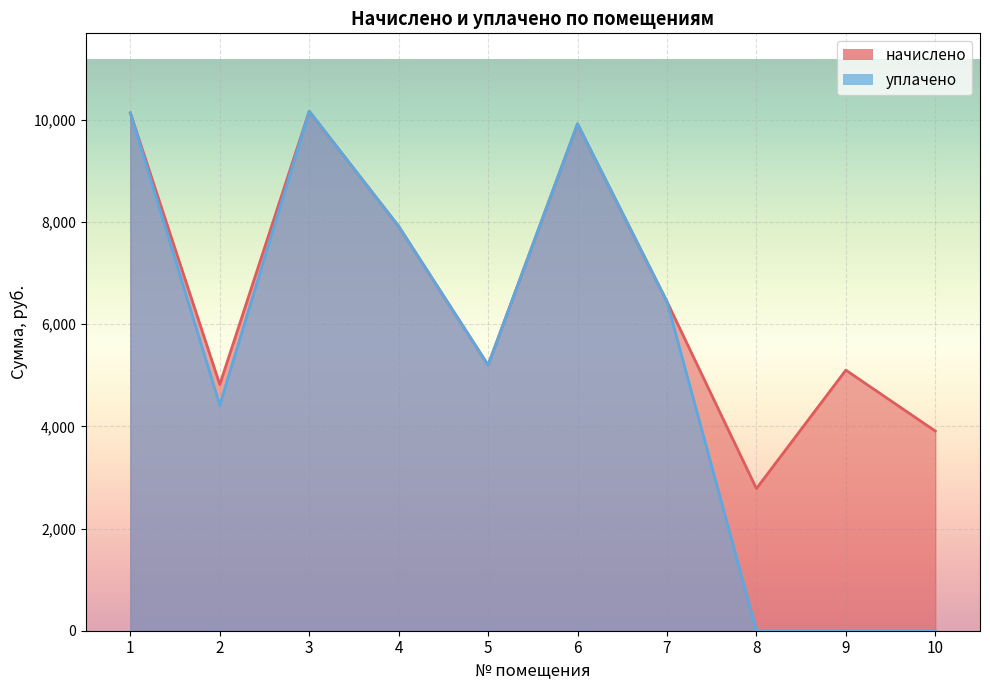

Between 7 and 10, which series saw the biggest shift?

уплачено